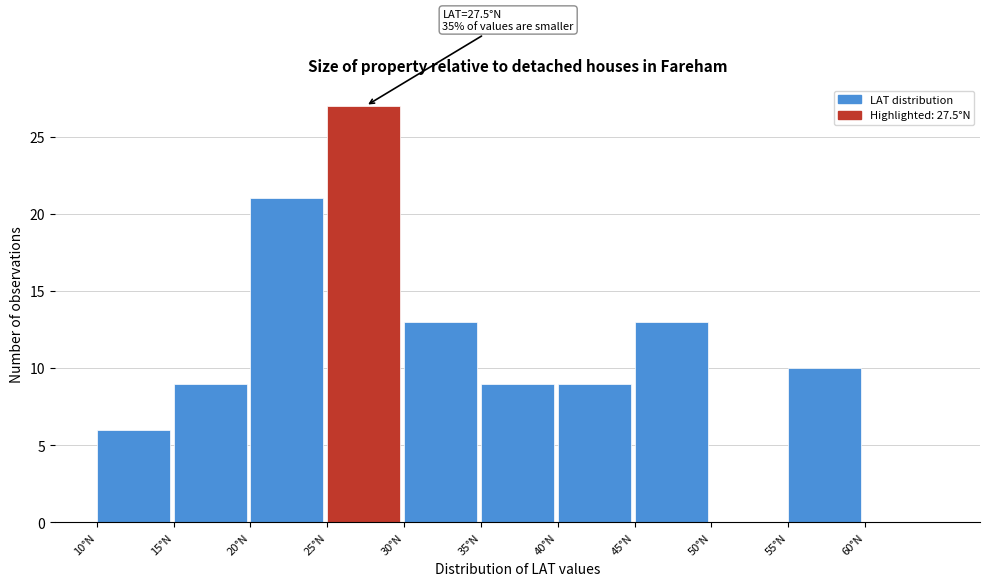

Over which range of the x-axis is the bar tallest?

25 to 30